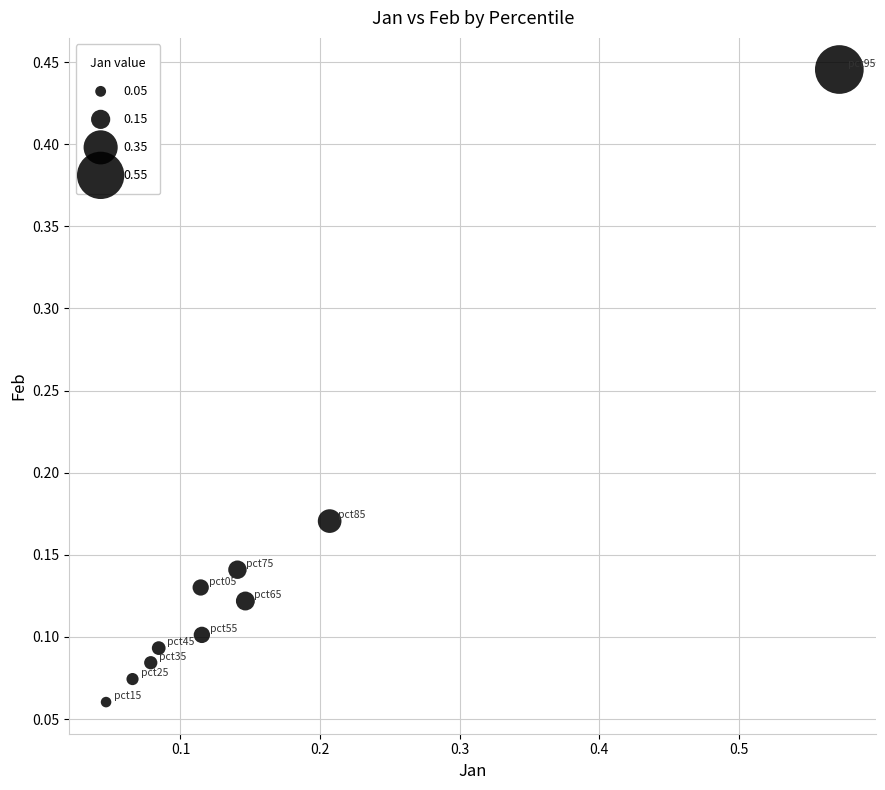

Count the number of points in this scatter plot.

10